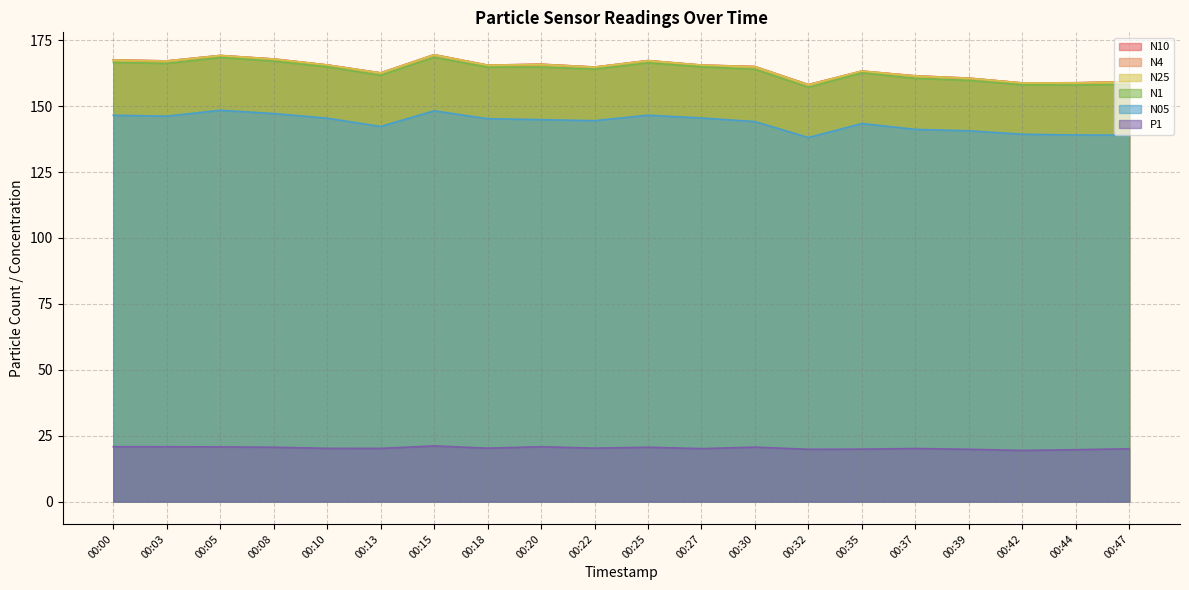

Where is N4 nearest to the value 163?

00:35